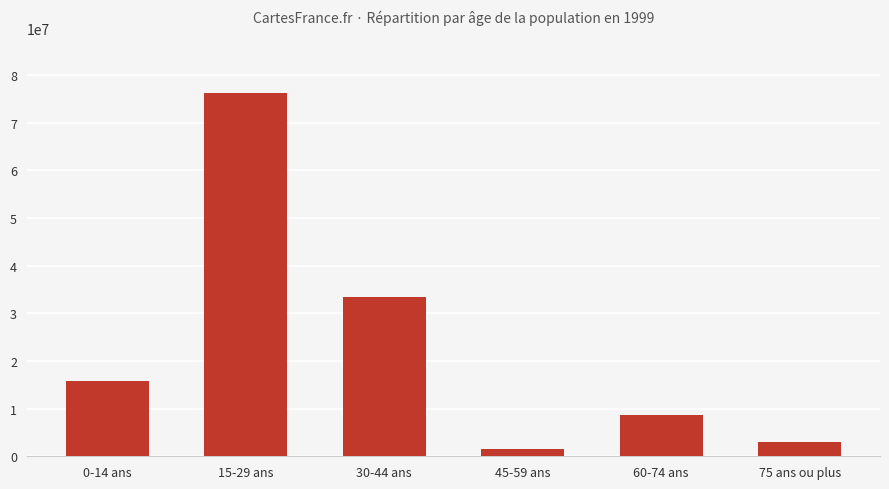

Rank the categories by value from highest to lowest.

15-29 ans, 30-44 ans, 0-14 ans, 60-74 ans, 75 ans ou plus, 45-59 ans